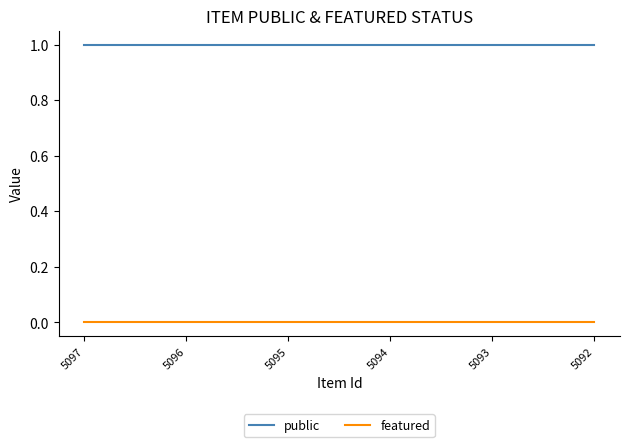

True or false: featured and public cross at least once.

False